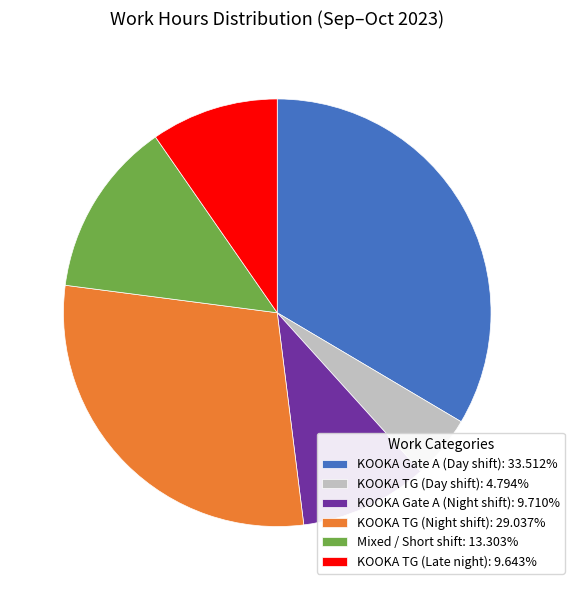

What is the ratio of the value at KOOKA Gate A (Day shift): 33.512% to the value at KOOKA Gate A (Night shift): 9.710%?

3.5